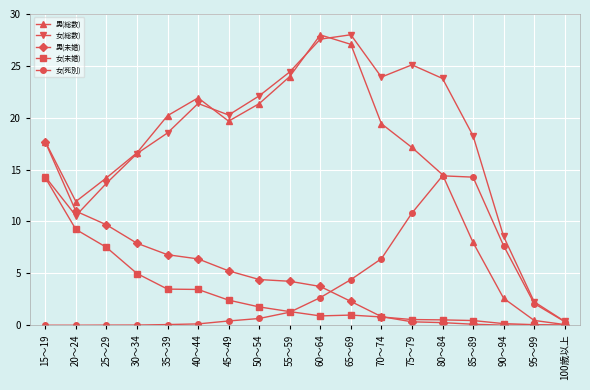

Does the chart have visible grid lines?

Yes